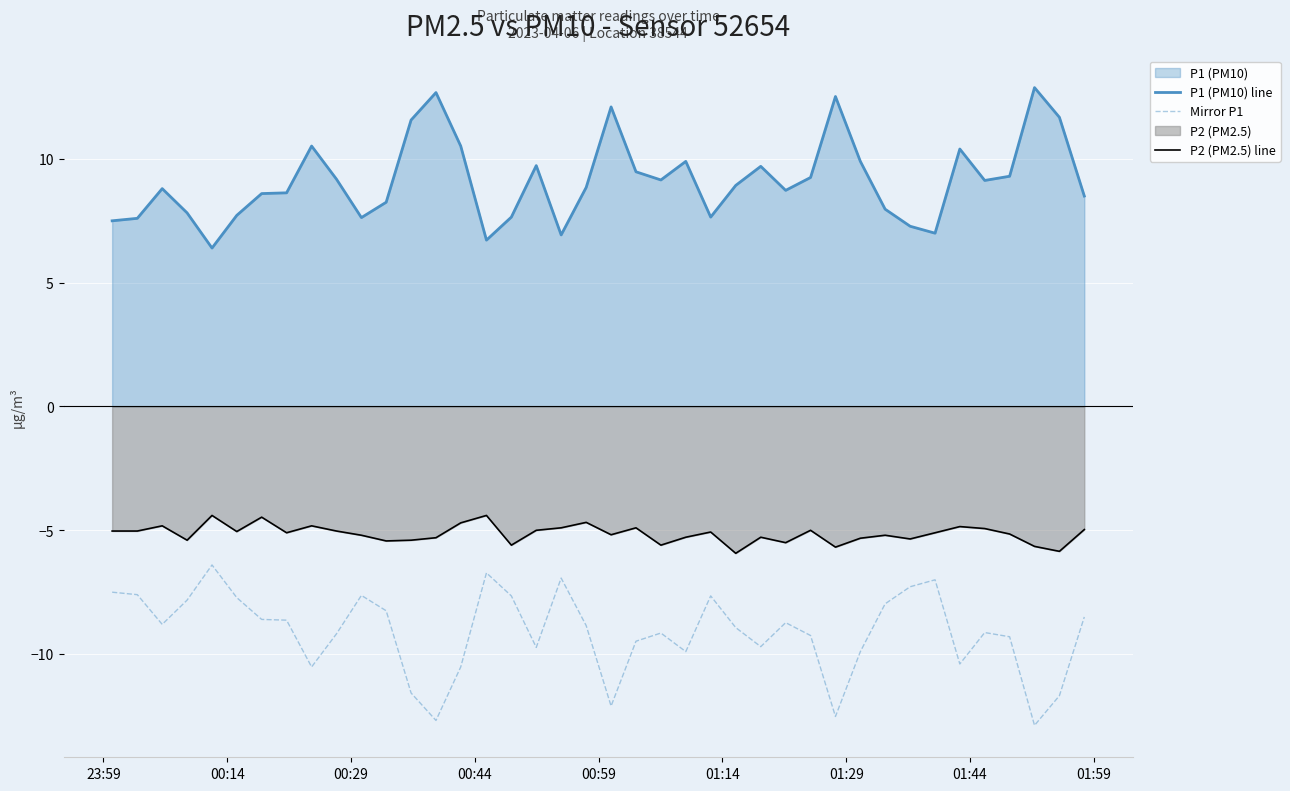

How many interior local valleys does the Mirror P1 series have?

10